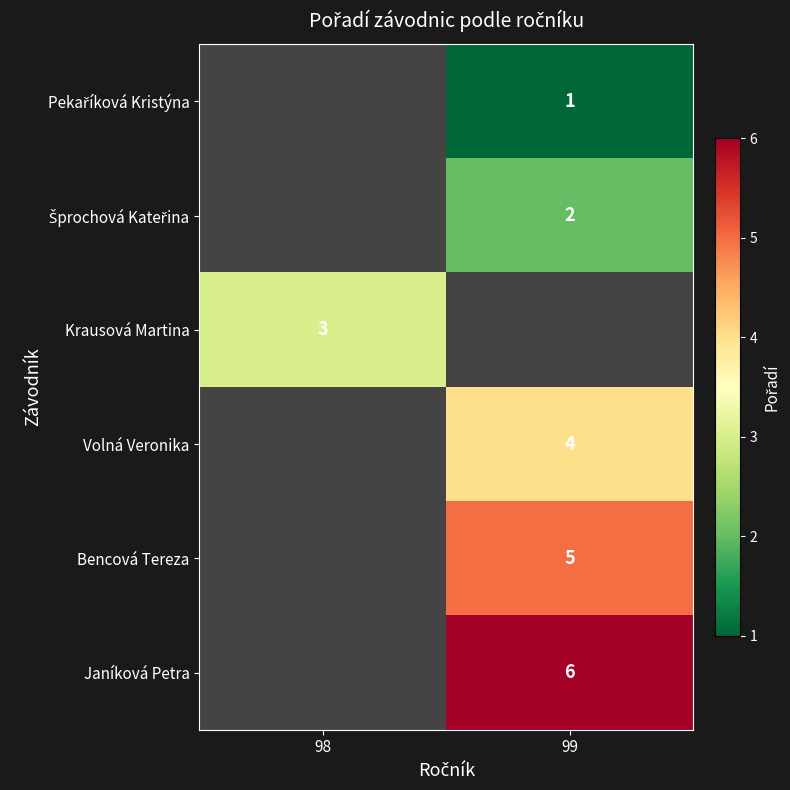

Is it true that Bencová Tereza equals 5 at 99?

True